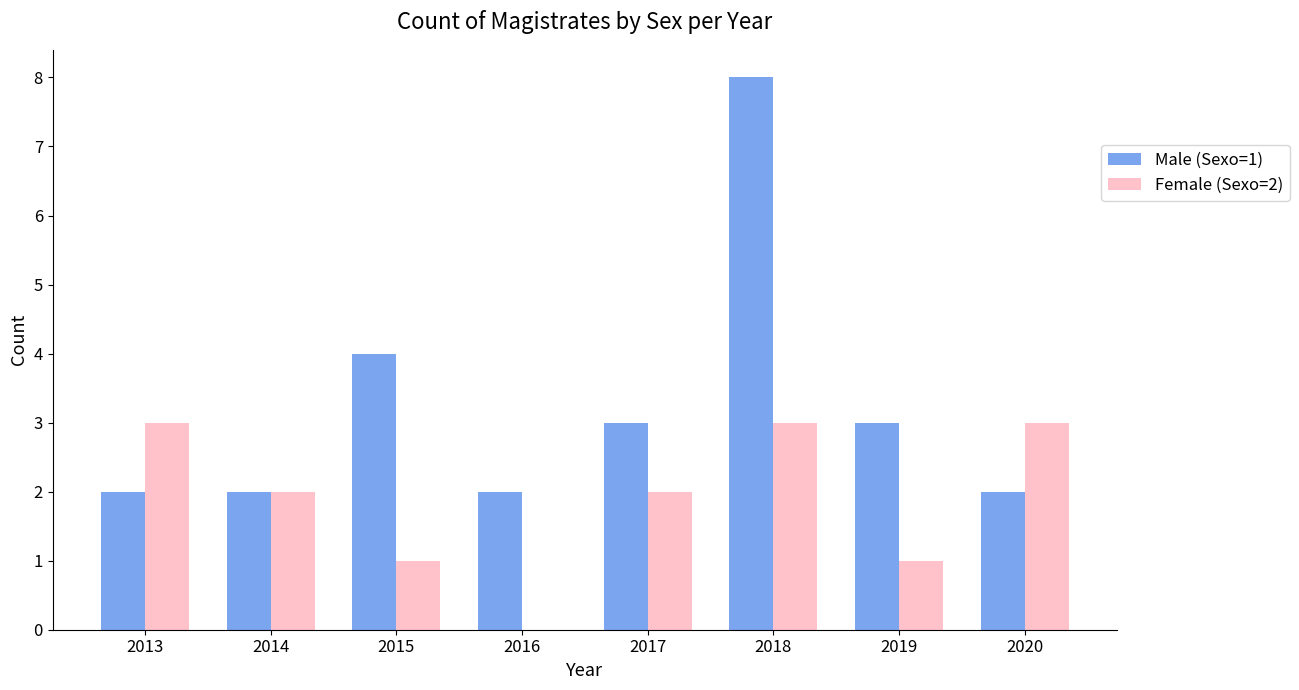

Between 2015 and 2019, which series saw the biggest shift?

Male (Sexo=1)